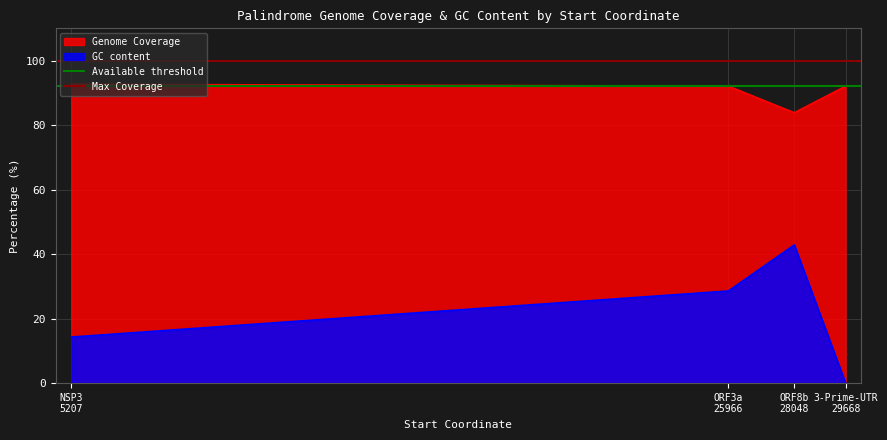

What is the highest value of the Genome Coverage series?

92.6